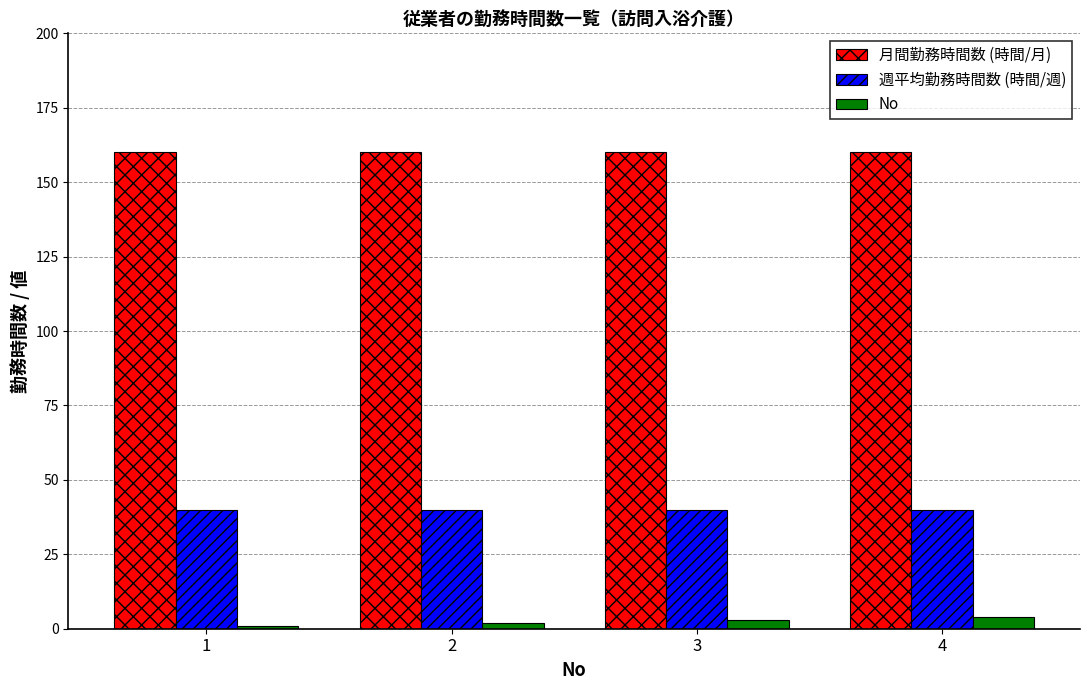

Which series has the largest total across all categories?

月間勤務時間数 (時間/月)